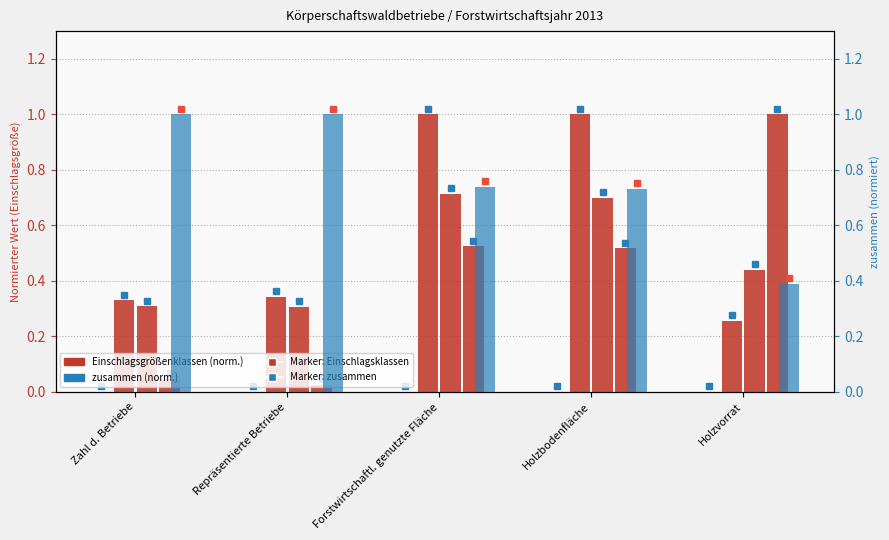

Reading left to right, transcribe all the data shown in this chart.

unter 25: Zahl d. Betriebe=0.0	Repräsentierte Betriebe=0.0	Forstwirtschaftl. genutzte Fläche=0.0	Holzbodenfläche=0.0	Holzvorrat=0.0
25 bis 50: Zahl d. Betriebe=0.3	Repräsentierte Betriebe=0.3	Forstwirtschaftl. genutzte Fläche=1.0	Holzbodenfläche=1.0	Holzvorrat=0.3
50 bis 75: Zahl d. Betriebe=0.3	Repräsentierte Betriebe=0.3	Forstwirtschaftl. genutzte Fläche=0.7	Holzbodenfläche=0.7	Holzvorrat=0.4
über 75: Zahl d. Betriebe=0.0	Repräsentierte Betriebe=0.0	Forstwirtschaftl. genutzte Fläche=0.5	Holzbodenfläche=0.5	Holzvorrat=1.0
zusammen: Zahl d. Betriebe=1.0	Repräsentierte Betriebe=1.0	Forstwirtschaftl. genutzte Fläche=0.7	Holzbodenfläche=0.7	Holzvorrat=0.4